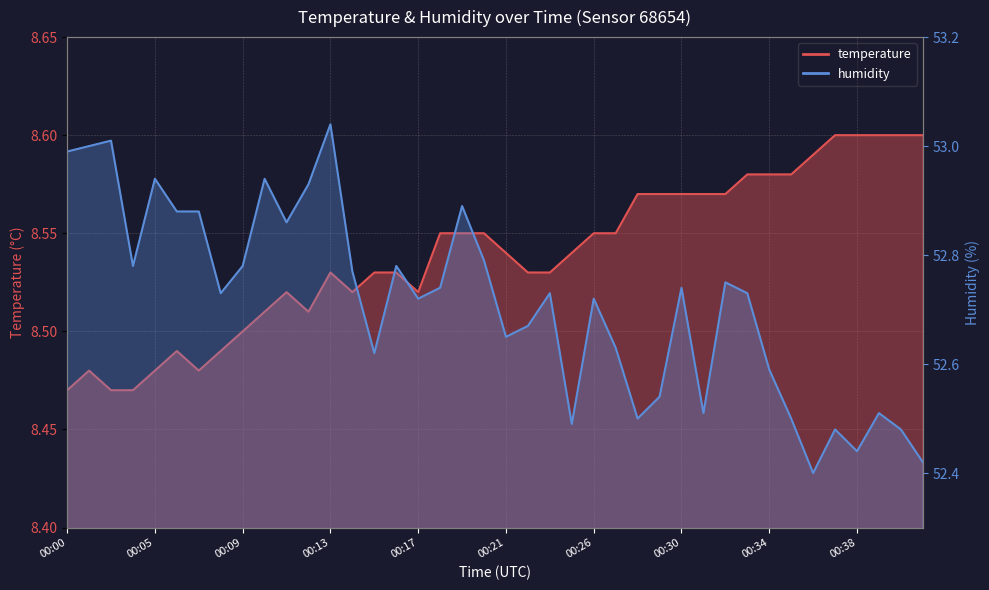

What is the difference between the humidity values at 00:24 and 00:32?

0.3